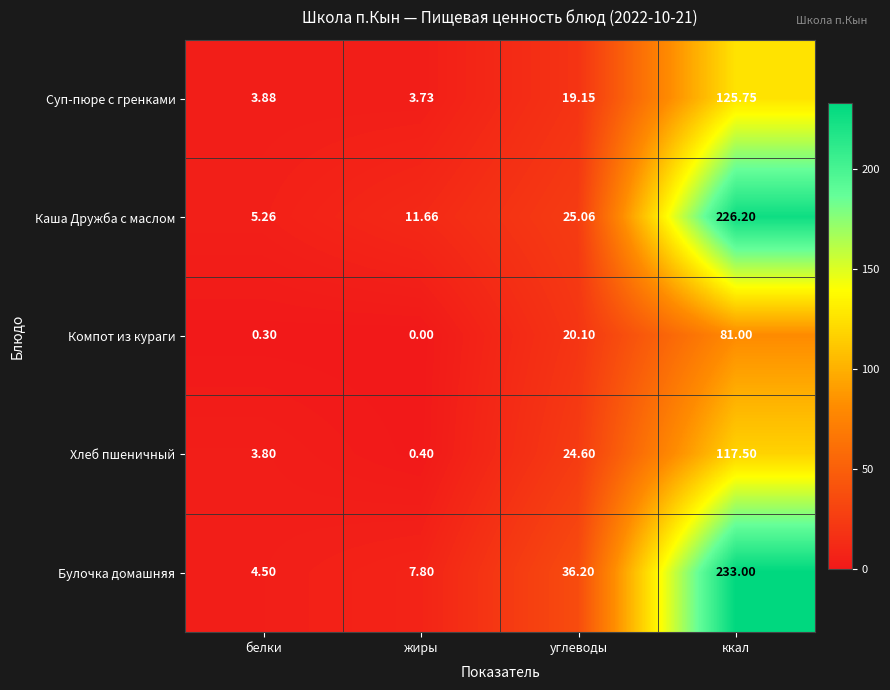

How many distinct data groups are displayed?

5